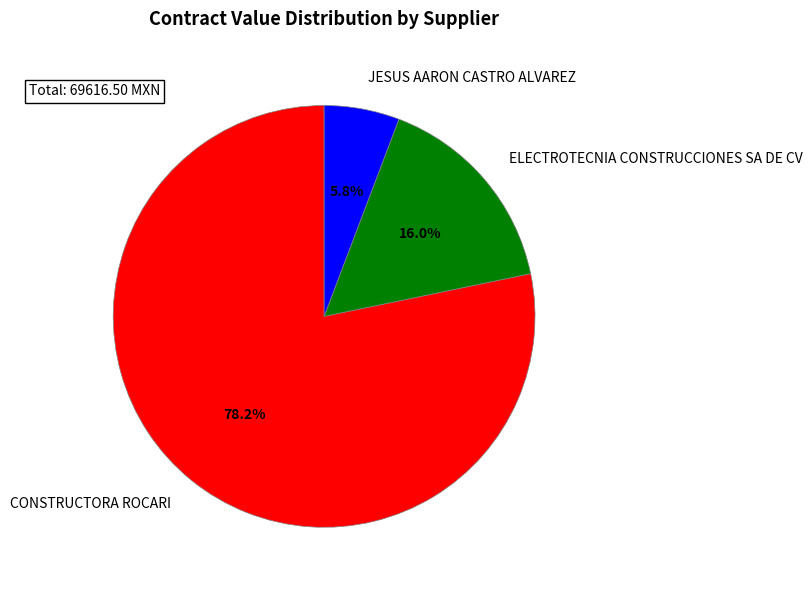

Does CONSTRUCTORA ROCARI account for over 50% of the chart?

Yes